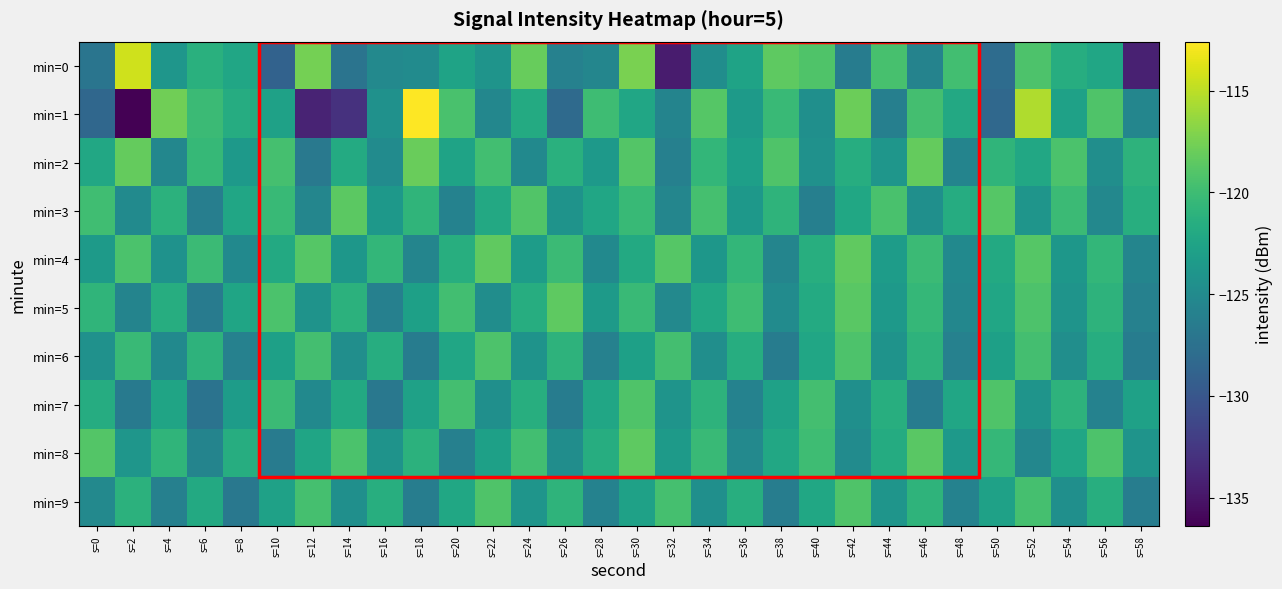

What is the spread (max minus min) of values at s=2?

22.1